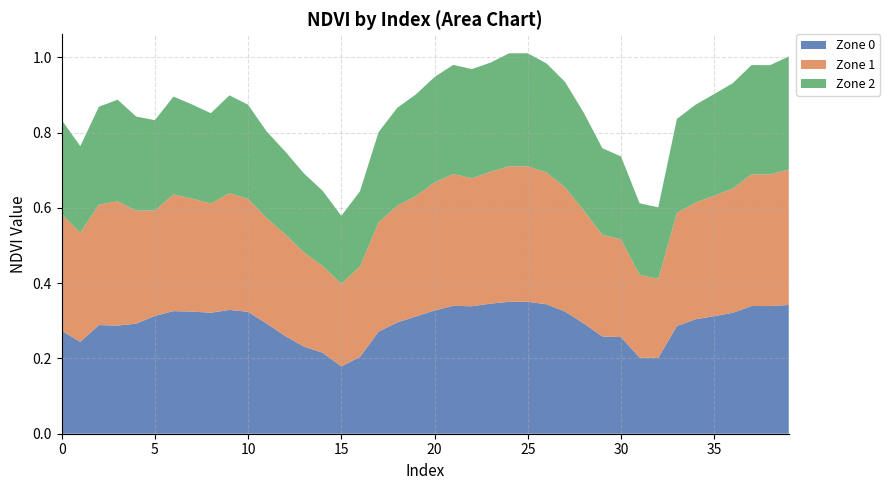

Reading right to left, what are all the values shown in this chart?

Zone 0: 39=0.3	38=0.3	37=0.3	36=0.3	35=0.3	34=0.3	33=0.3	32=0.2	31=0.2	30=0.3	29=0.3	28=0.3	27=0.3	26=0.3	25=0.4	24=0.4	23=0.3	22=0.3	21=0.3	20=0.3	19=0.3	18=0.3	17=0.3	16=0.2	15=0.2	14=0.2	13=0.2	12=0.3	11=0.3	10=0.3	9=0.3	8=0.3	7=0.3	6=0.3	5=0.3	4=0.3	3=0.3	2=0.3	1=0.2	0=0.3
Zone 1: 39=0.4	38=0.3	37=0.3	36=0.3	35=0.3	34=0.3	33=0.3	32=0.2	31=0.2	30=0.3	29=0.3	28=0.3	27=0.3	26=0.3	25=0.4	24=0.4	23=0.3	22=0.3	21=0.3	20=0.3	19=0.3	18=0.3	17=0.3	16=0.2	15=0.2	14=0.2	13=0.2	12=0.3	11=0.3	10=0.3	9=0.3	8=0.3	7=0.3	6=0.3	5=0.3	4=0.3	3=0.3	2=0.3	1=0.3	0=0.3
Zone 2: 39=0.3	38=0.3	37=0.3	36=0.3	35=0.3	34=0.3	33=0.2	32=0.2	31=0.2	30=0.2	29=0.2	28=0.3	27=0.3	26=0.3	25=0.3	24=0.3	23=0.3	22=0.3	21=0.3	20=0.3	19=0.3	18=0.3	17=0.2	16=0.2	15=0.2	14=0.2	13=0.2	12=0.2	11=0.2	10=0.2	9=0.3	8=0.2	7=0.2	6=0.3	5=0.2	4=0.2	3=0.3	2=0.3	1=0.2	0=0.2